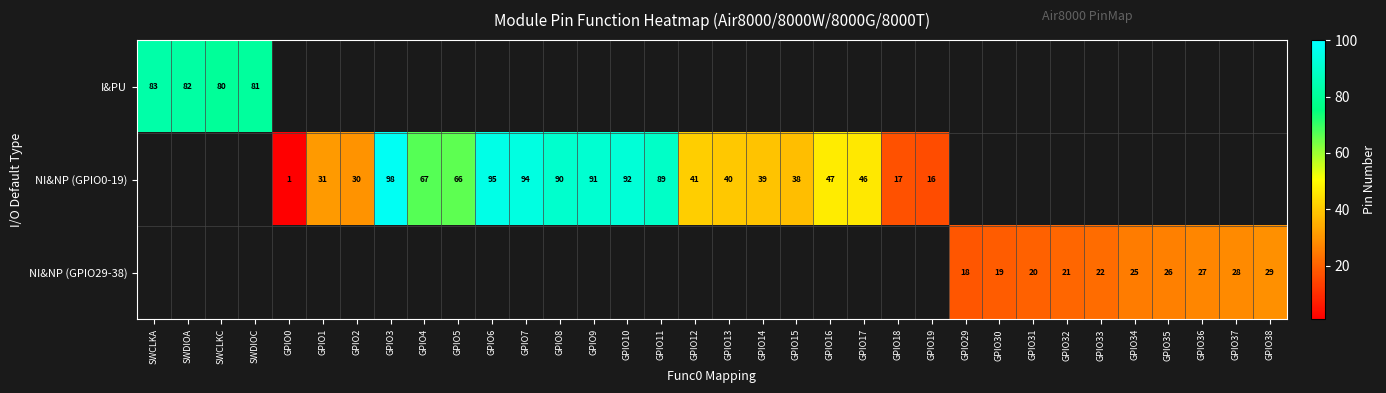

Is it true that NI&NP (GPIO29-38) equals 29 at GPIO38?

True